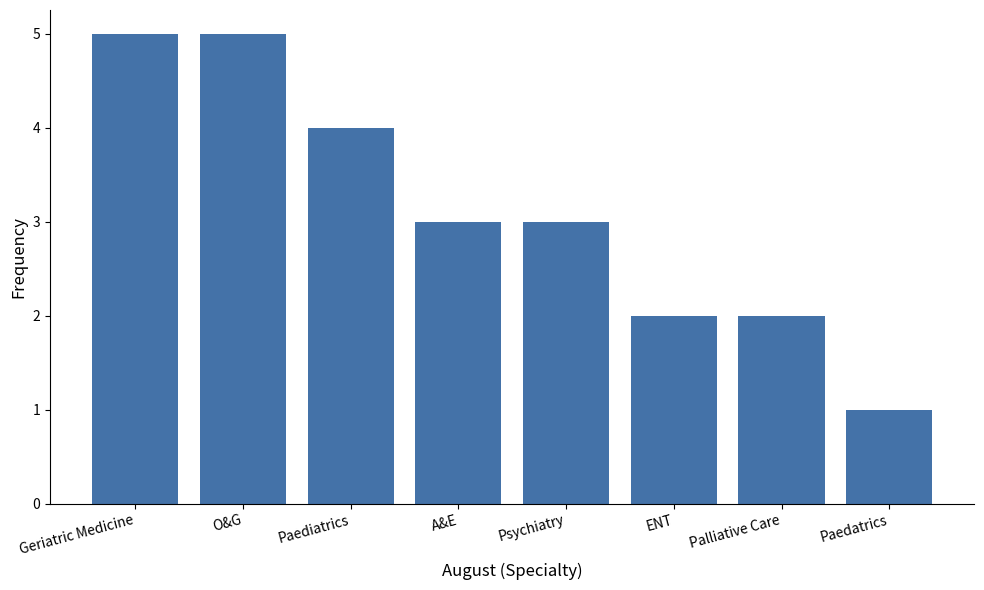

What is the average value?

3